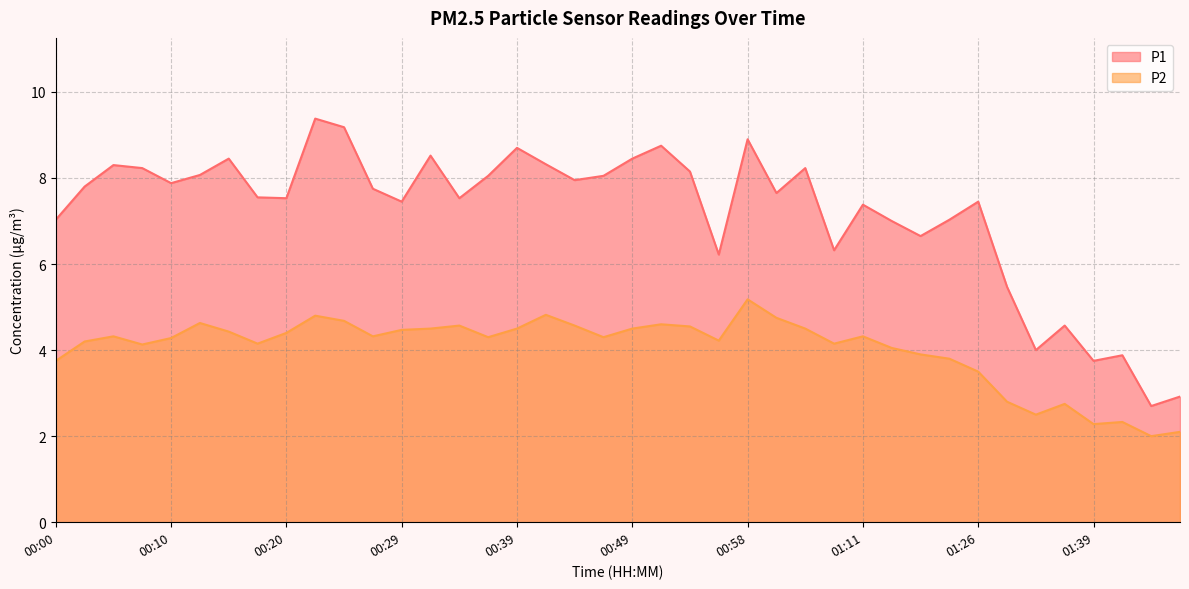

True or false: P2 and P1 intersect in this chart.

False